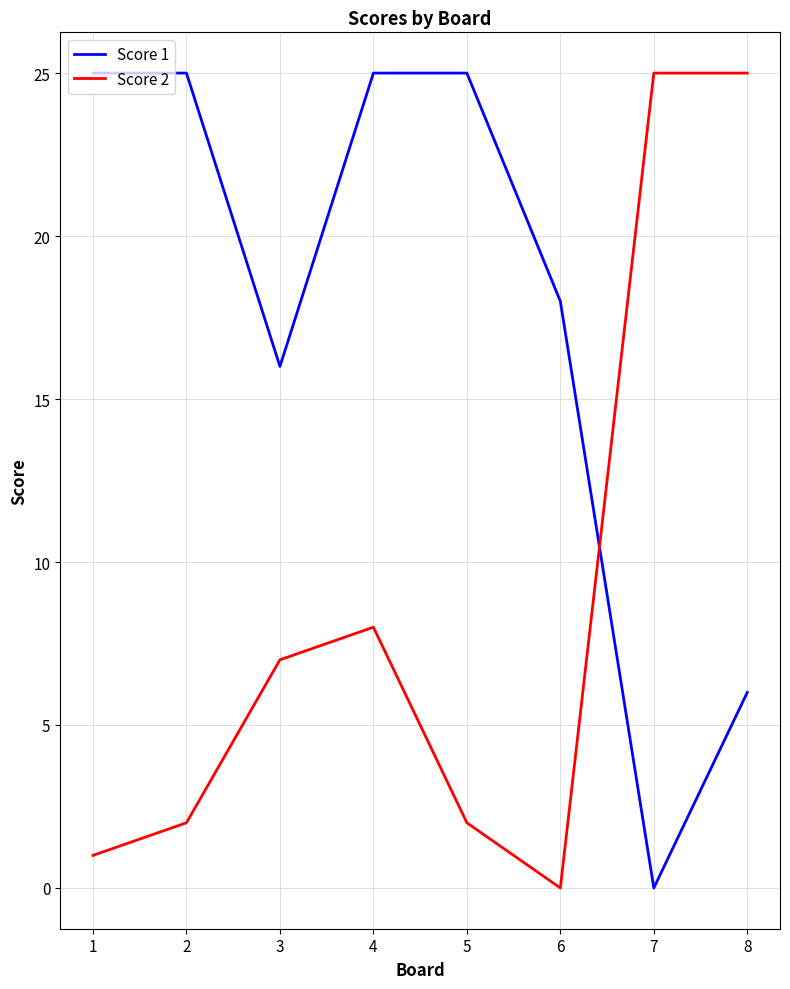

How many lines are shown in the chart?

2